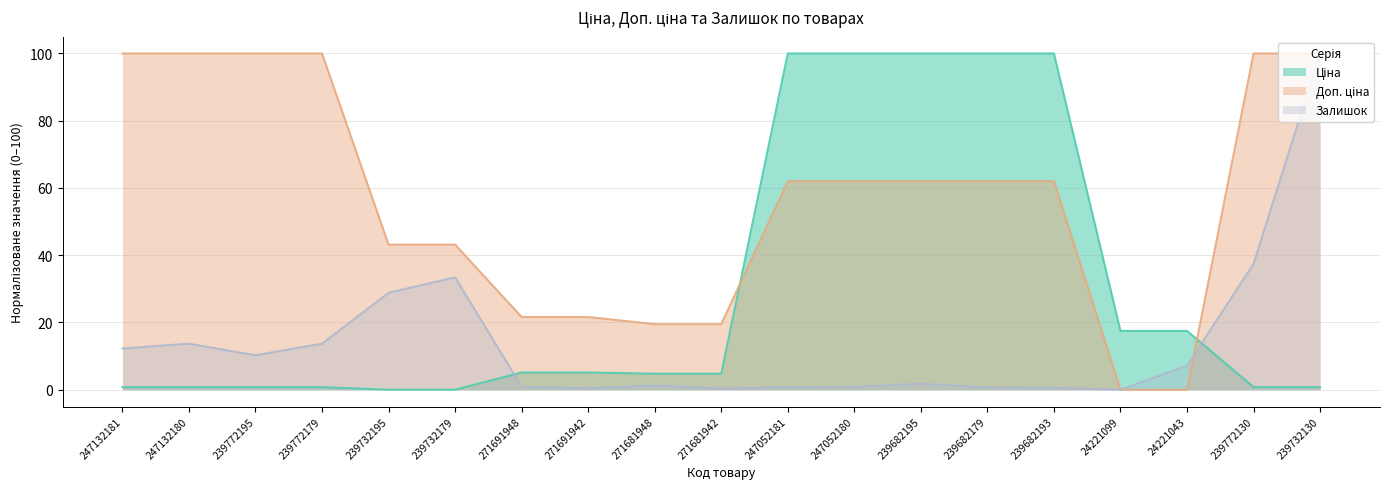

What is the total value across all series at 247132180?

114.4